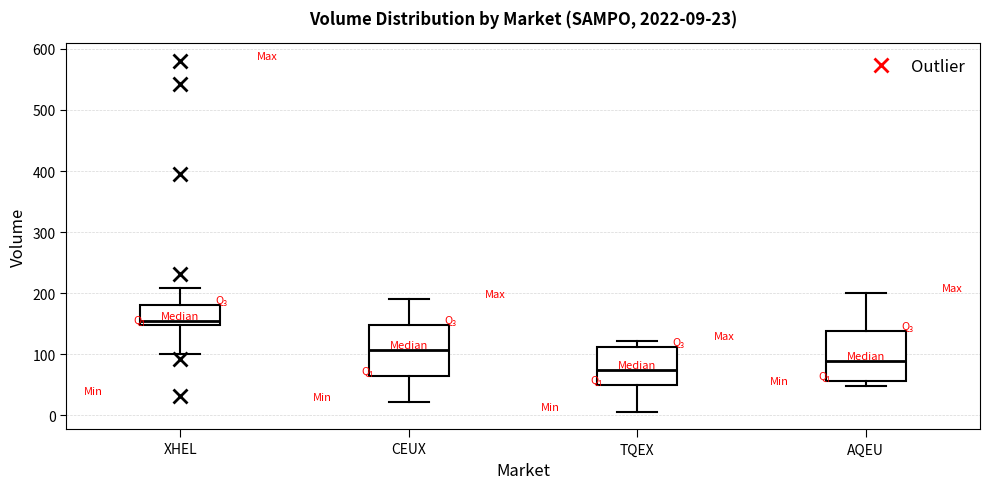

Which box's median line is the highest?

XHEL